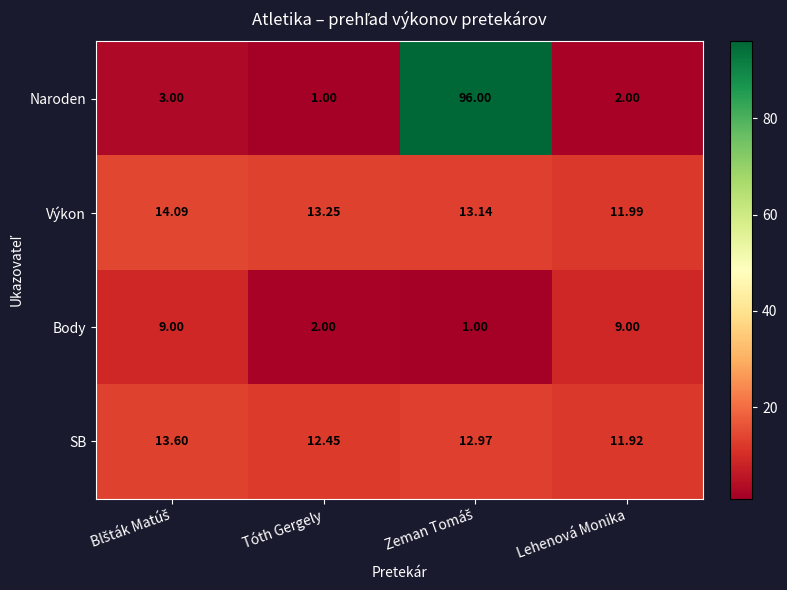

Which series has the largest range (max minus min)?

Naroden